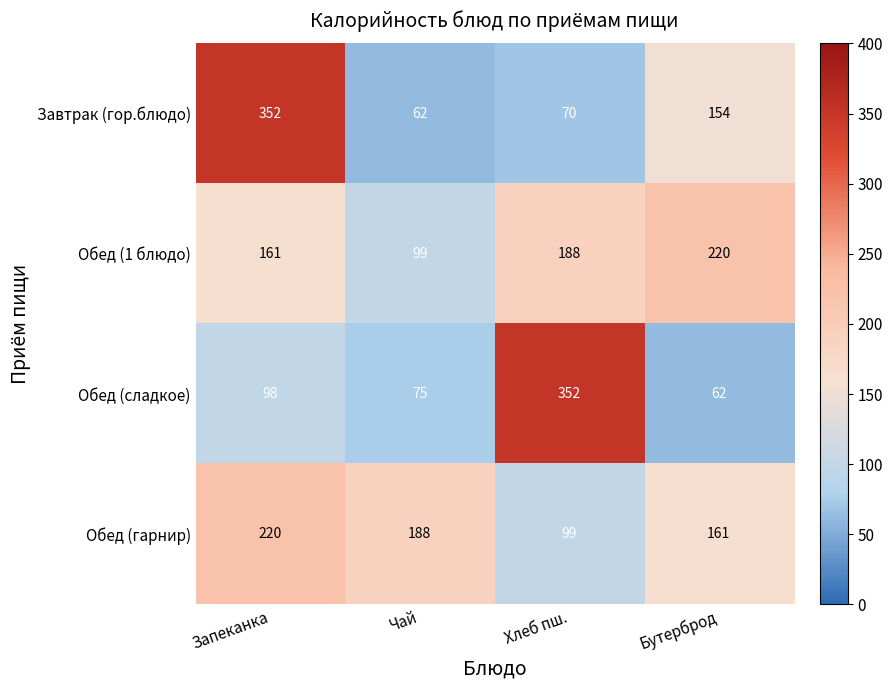

What is the difference between the Обед (сладкое) values at Чай and Хлеб пш.?

277